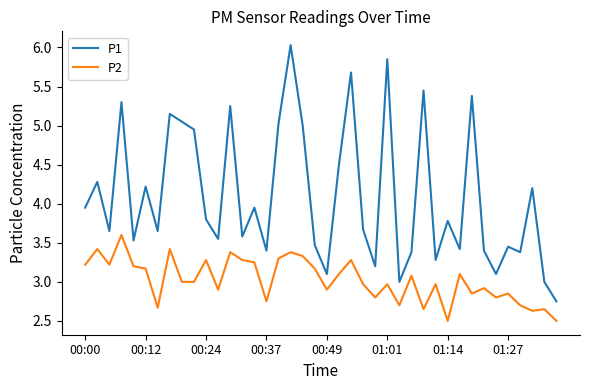

What is the maximum value shown in the chart?

6.0